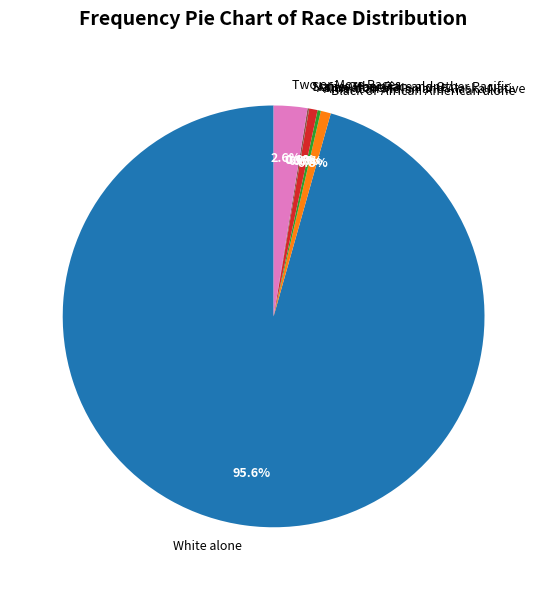

Which slice is the smallest?

Native Hawaiian and Other Pacific